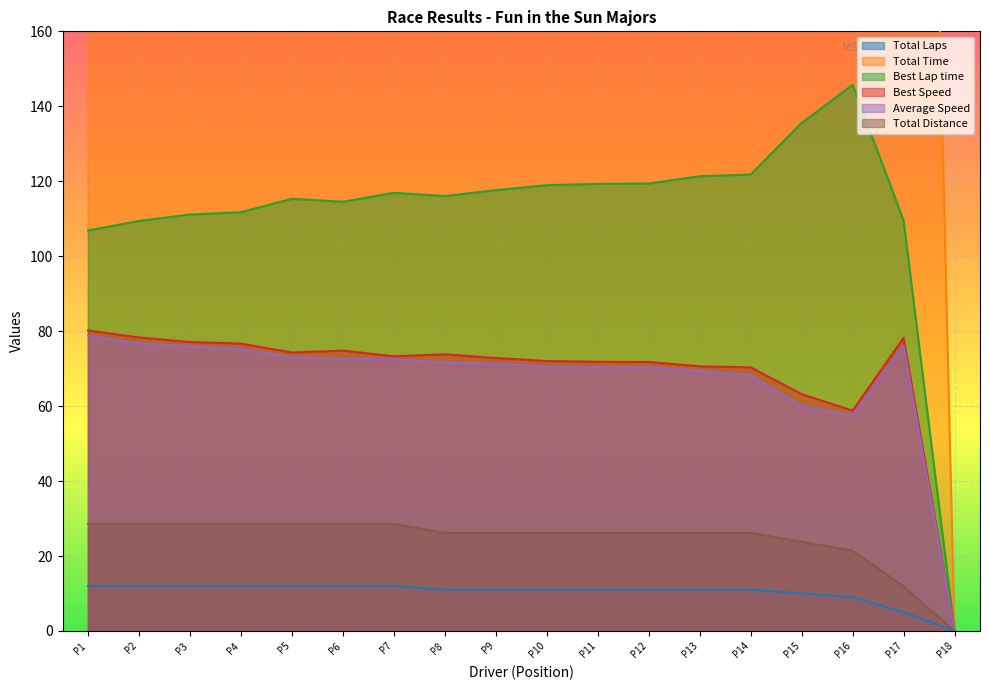

At which label does Average Speed first exceed 71?

P1